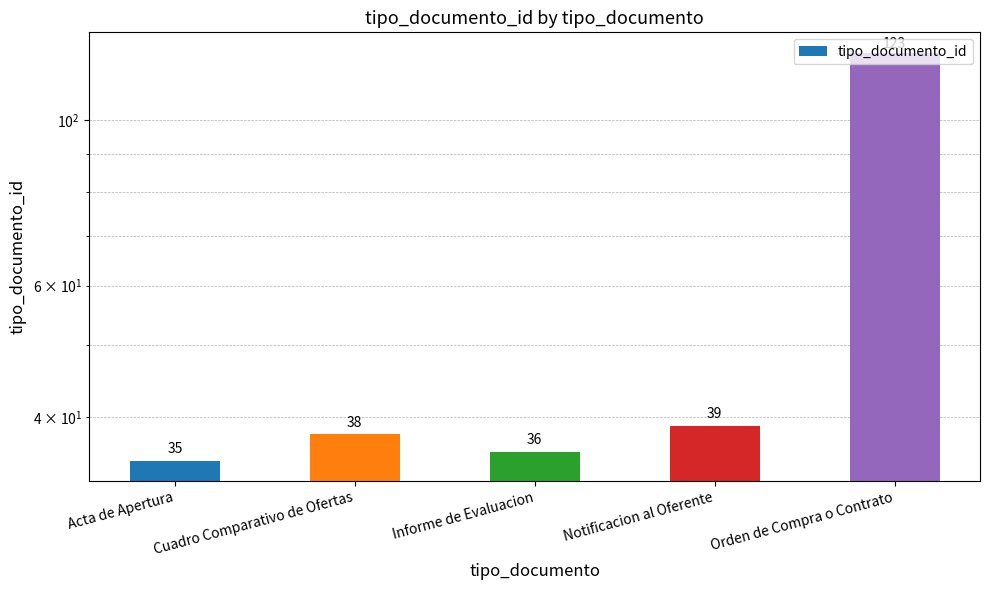

Does the chart contain any negative values?

No